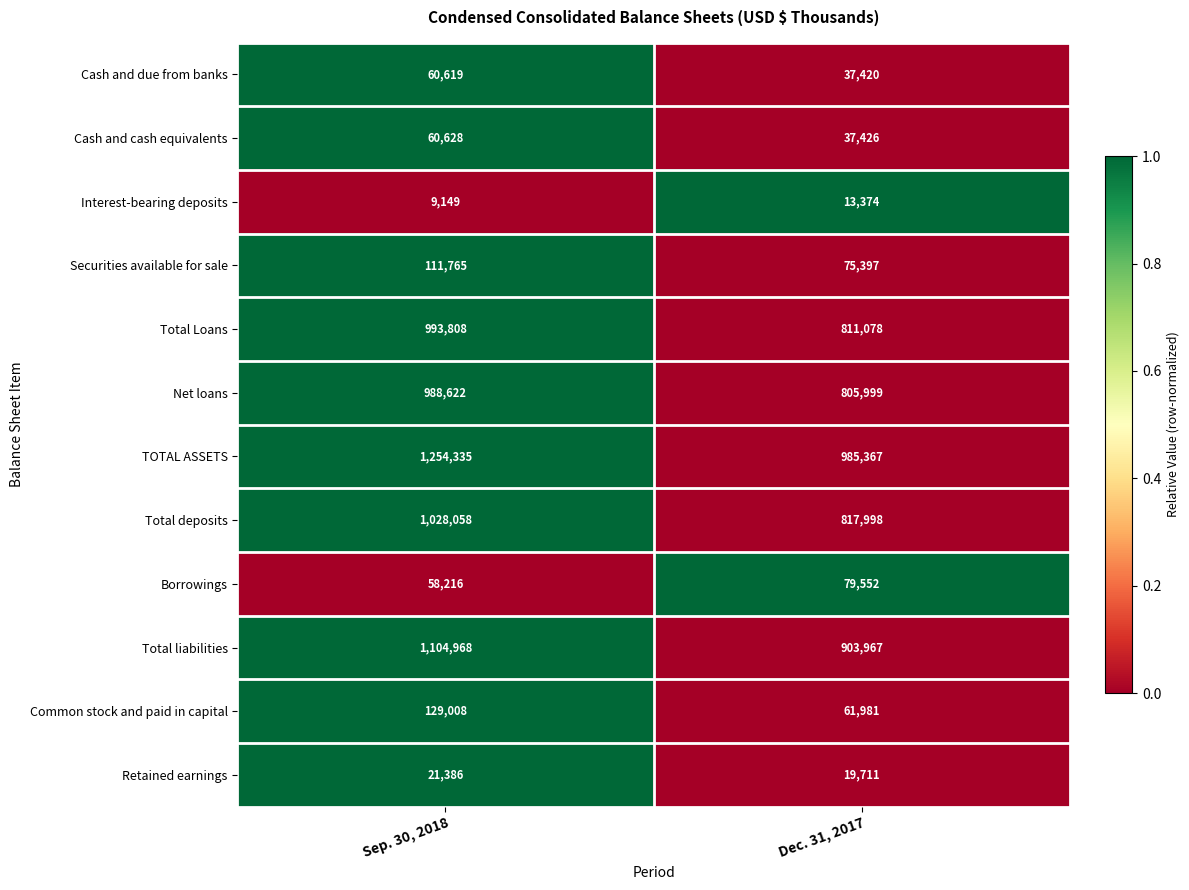

What is the average value of the Cash and due from banks series?

49020